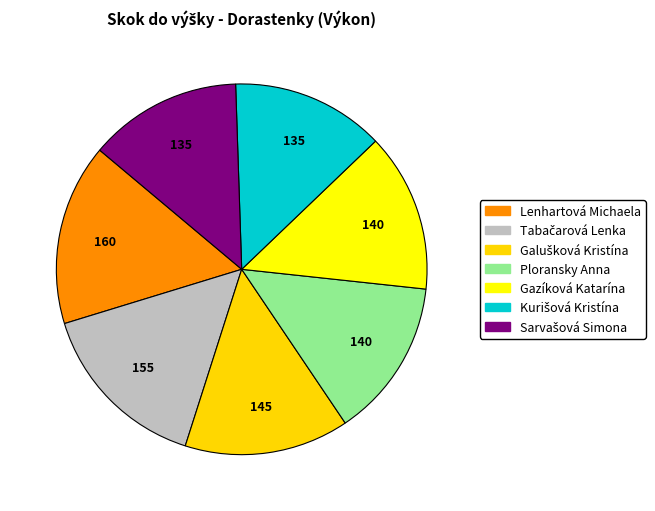

Do Lenhartová Michaela and Gazíková Katarína together represent more than half of the pie?

No